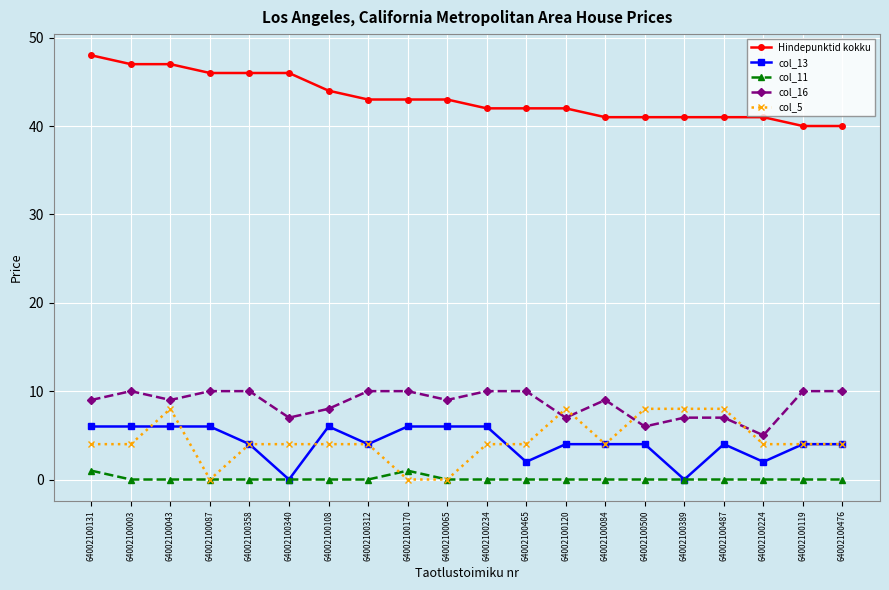

Reading left to right, list all the values displayed in this chart.

Hindepunktid kokku: 64002100131=48	64002100003=47	64002100043=47	64002100087=46	64002100358=46	64002100340=46	64002100108=44	64002100312=43	64002100170=43	64002100065=43	64002100234=42	64002100465=42	64002100120=42	64002100084=41	64002100500=41	64002100389=41	64002100487=41	64002100224=41	64002100119=40	64002100476=40
col_13: 64002100131=6	64002100003=6	64002100043=6	64002100087=6	64002100358=4	64002100340=0	64002100108=6	64002100312=4	64002100170=6	64002100065=6	64002100234=6	64002100465=2	64002100120=4	64002100084=4	64002100500=4	64002100389=0	64002100487=4	64002100224=2	64002100119=4	64002100476=4
col_11: 64002100131=1	64002100003=0	64002100043=0	64002100087=0	64002100358=0	64002100340=0	64002100108=0	64002100312=0	64002100170=1	64002100065=0	64002100234=0	64002100465=0	64002100120=0	64002100084=0	64002100500=0	64002100389=0	64002100487=0	64002100224=0	64002100119=0	64002100476=0
col_16: 64002100131=9	64002100003=10	64002100043=9	64002100087=10	64002100358=10	64002100340=7	64002100108=8	64002100312=10	64002100170=10	64002100065=9	64002100234=10	64002100465=10	64002100120=7	64002100084=9	64002100500=6	64002100389=7	64002100487=7	64002100224=5	64002100119=10	64002100476=10
col_5: 64002100131=4	64002100003=4	64002100043=8	64002100087=0	64002100358=4	64002100340=4	64002100108=4	64002100312=4	64002100170=0	64002100065=0	64002100234=4	64002100465=4	64002100120=8	64002100084=4	64002100500=8	64002100389=8	64002100487=8	64002100224=4	64002100119=4	64002100476=4